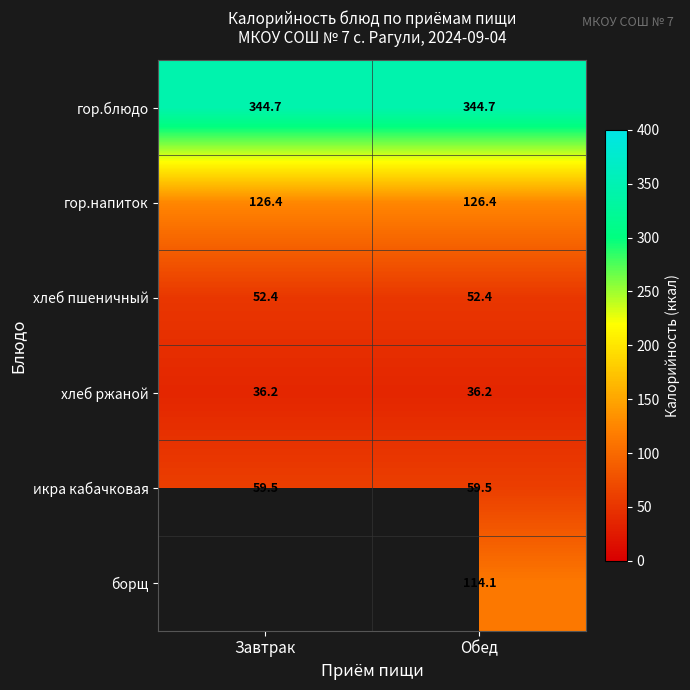

What is the lowest value of the гор.блюдо series?

344.7